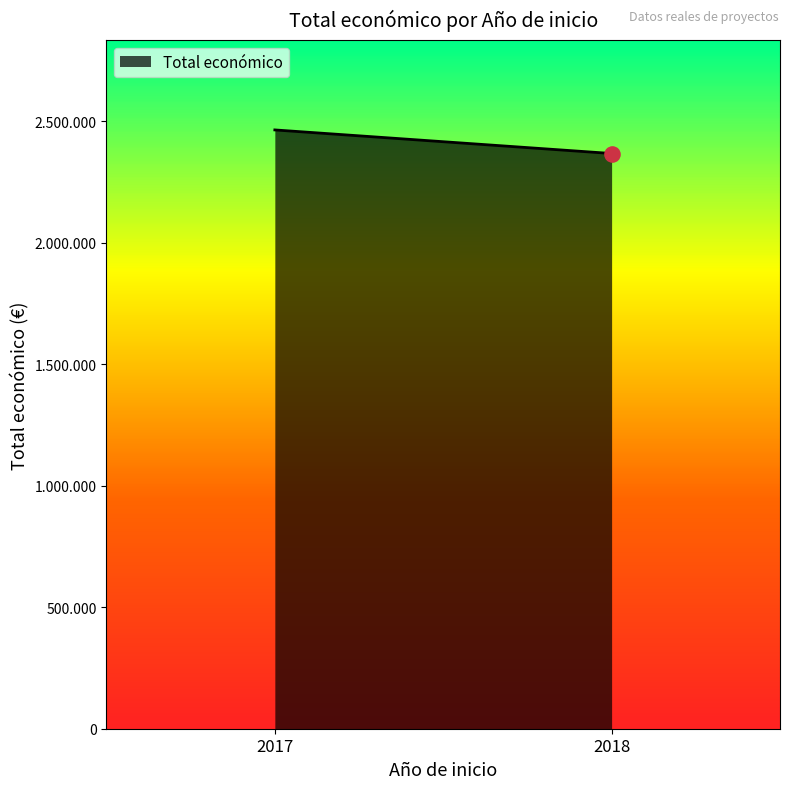

Which has a higher value, 2018 or 2017?

2017